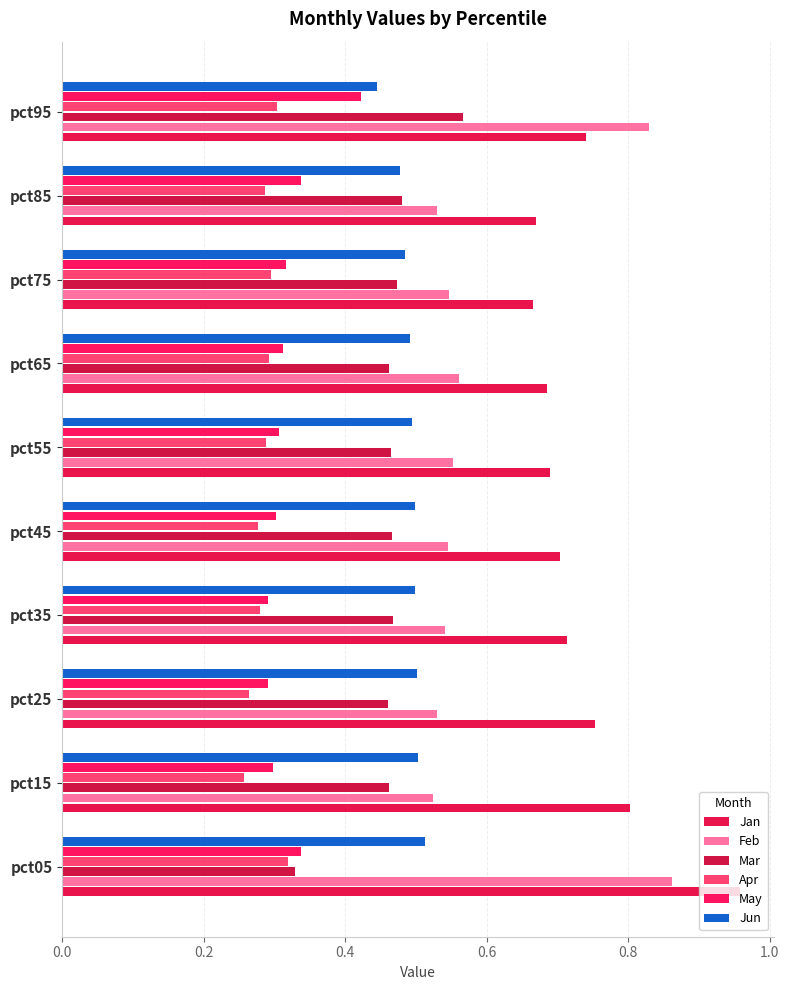

How many distinct data groups are displayed?

6